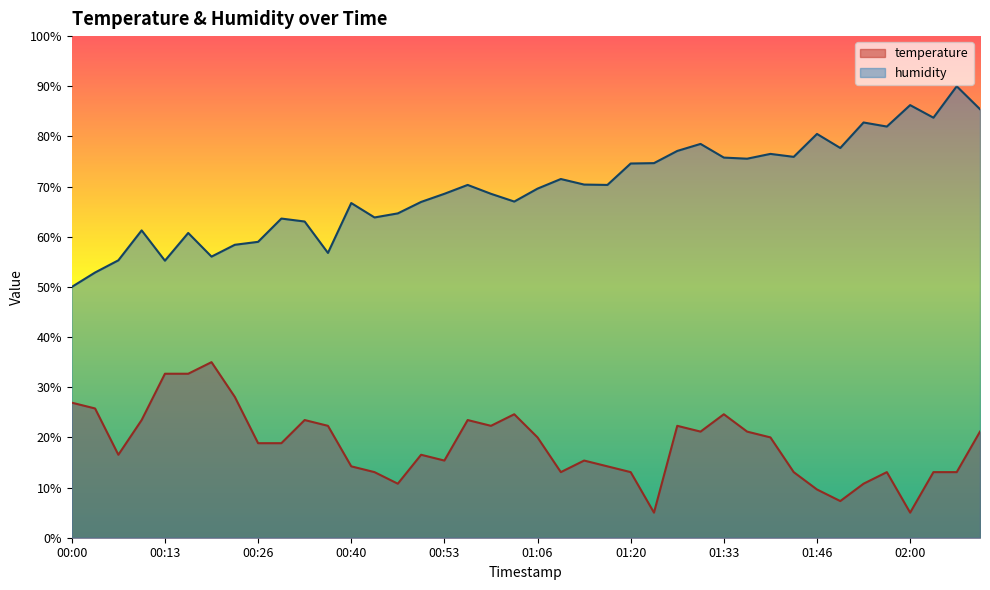

True or false: temperature and humidity intersect in this chart.

False